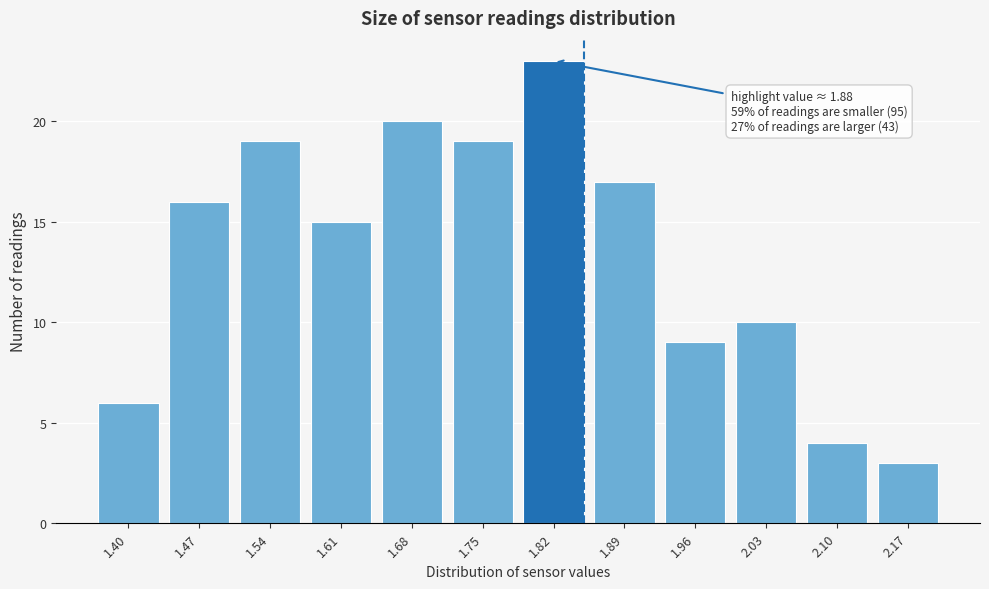

Reading left to right, extract all data points from this chart.

6	16	19	15	20	19	23	17	9	10	4	3